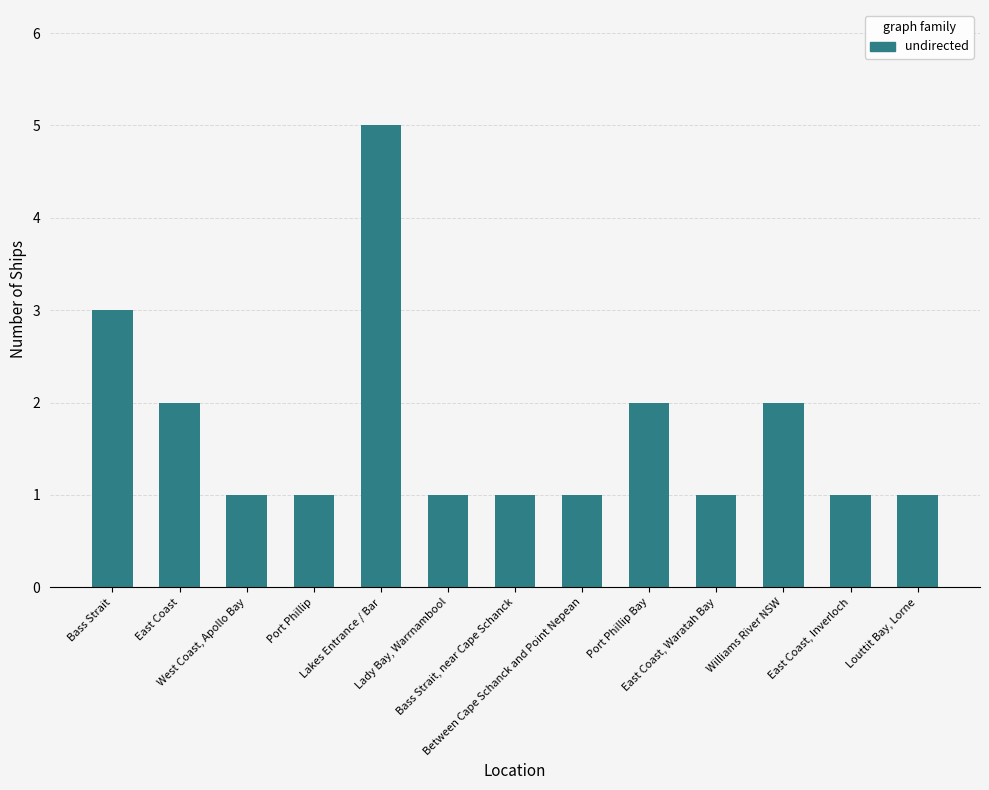

How many distinct data groups are displayed?

1